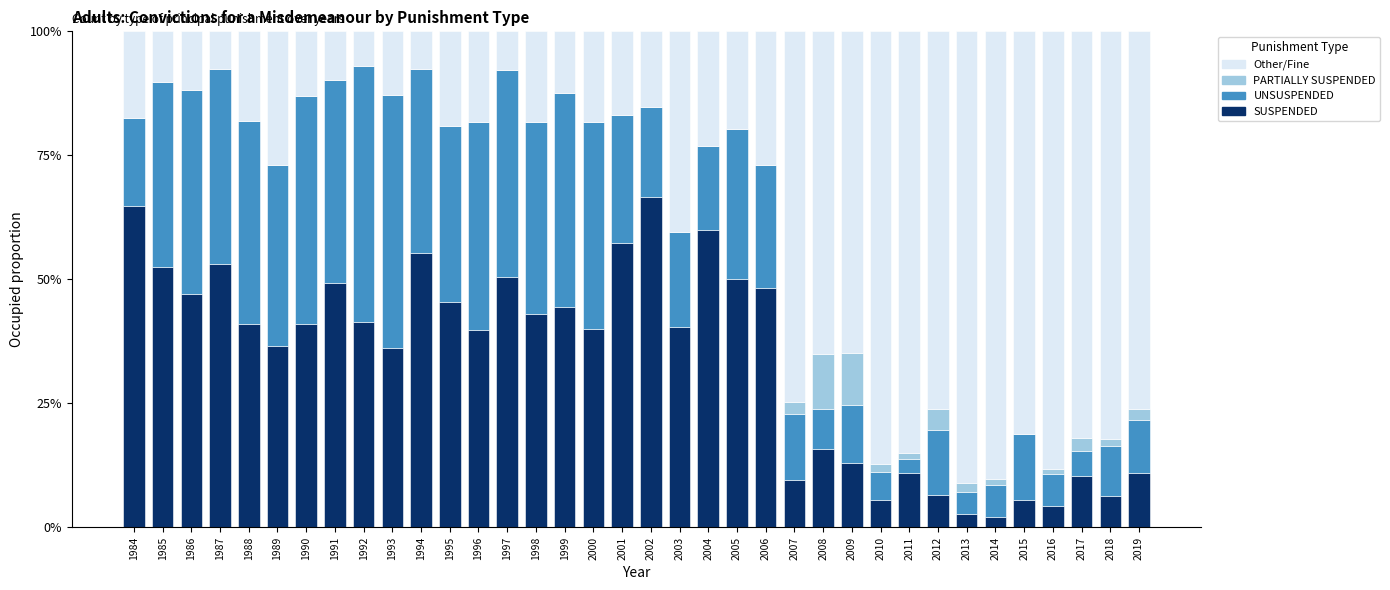

Are the bars grouped side by side (vs. stacked)?

No